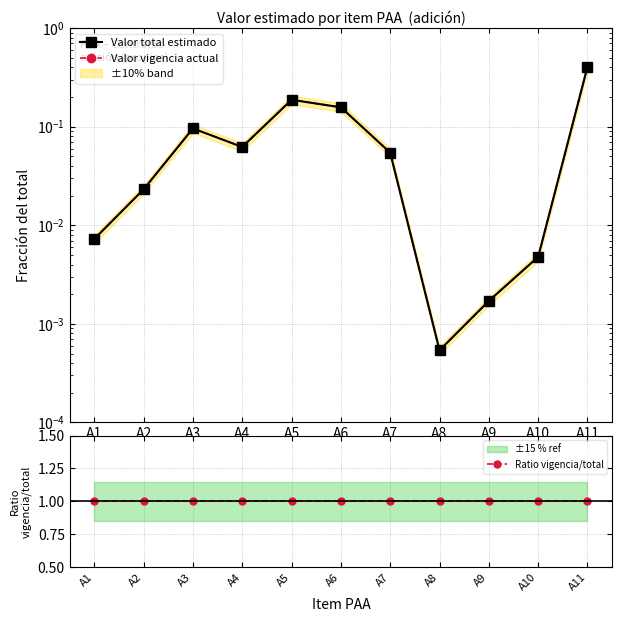

Which series has the largest total across all categories?

Ratio vigencia/total